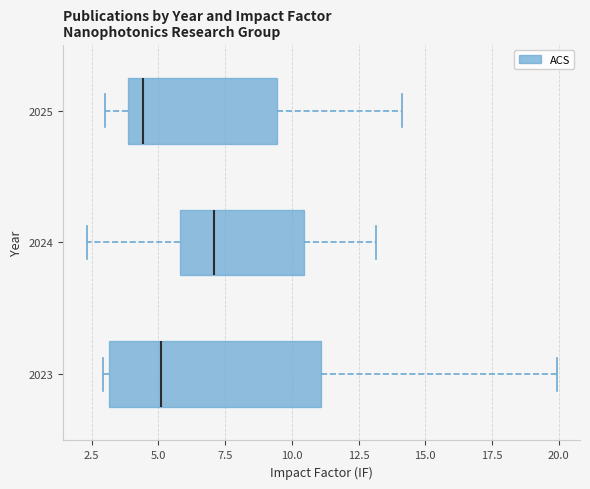

Reading bottom to top, transcribe this box plot: for each box, give where its median line is, the range the box spans, and where its two whiskers end, as read against the x-axis. The values are not printed on the chart, so give them approximately, as read against the axis.

2023: median 5.0, box 3.0 to 11.0, whiskers 3.0 (just left of the box's left edge) to 20.0
2024: median 7.0, box 6.0 to 10.5, whiskers 2.5 to 13.0
2025: median 4.5, box 4.0 to 9.5, whiskers 3.0 to 14.0